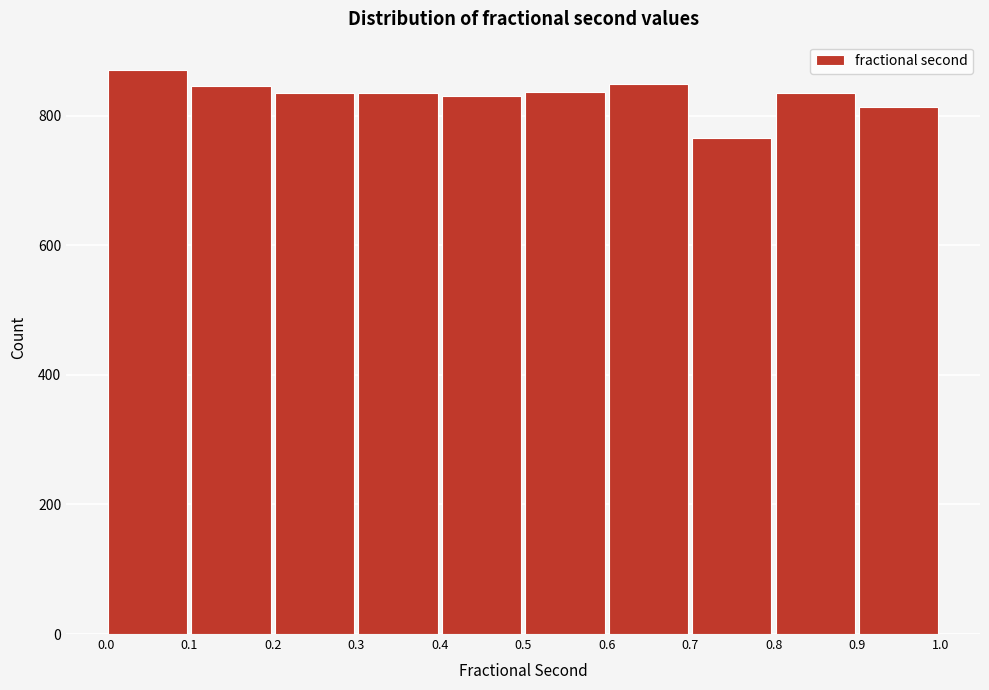

Reading left to right, transcribe this chart: for each bar, give the range it covers on the x-axis and its height. The values are not printed on the chart, so give them approximately, as read against the axis.

0.0 to 0.1: 880
0.1 to 0.2: 840
0.2 to 0.3: 840
0.3 to 0.4: 840
0.4 to 0.5: 840
0.5 to 0.6: 840
0.6 to 0.7: 840
0.7 to 0.8: 760
0.8 to 0.9: 840
0.9 to 1.0: 820